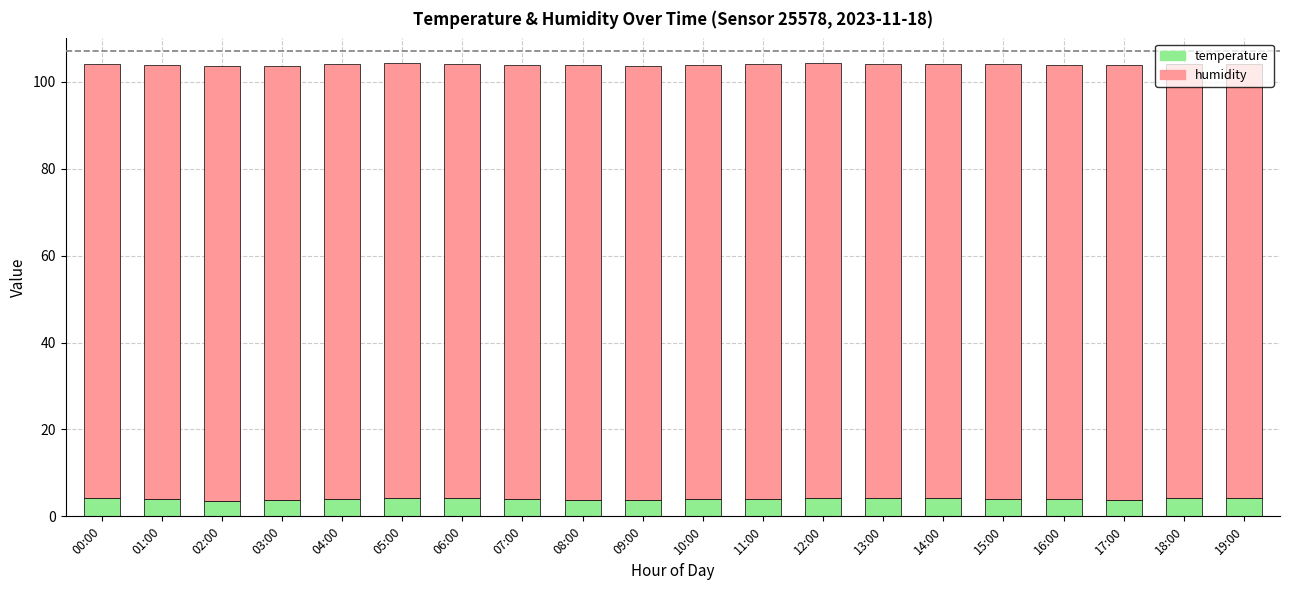

What is the minimum value for temperature?

3.6